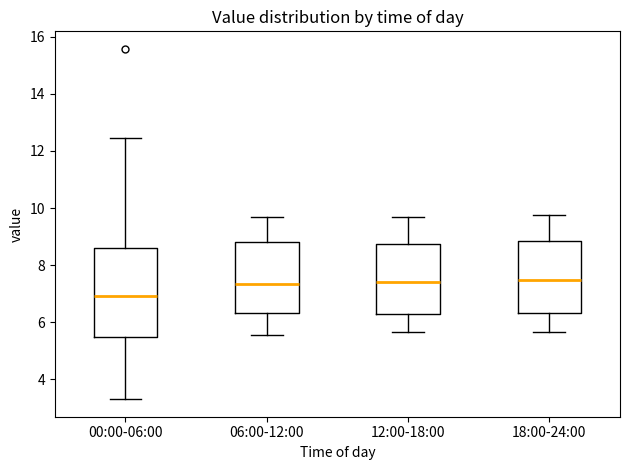

Reading left to right, transcribe this box plot: for each box, give where its median line is, the range the box spans, and where its two whiskers end, as read against the y-axis. The values are not printed on the chart, so give them approximately, as read against the axis.

00:00-06:00: median 7.0, box 5.4 to 8.6, whiskers 3.4 to 12.4
06:00-12:00: median 7.4, box 6.4 to 8.8, whiskers 5.6 to 9.8
12:00-18:00: median 7.4, box 6.4 to 8.8, whiskers 5.6 to 9.8
18:00-24:00: median 7.4, box 6.4 to 8.8, whiskers 5.6 to 9.8